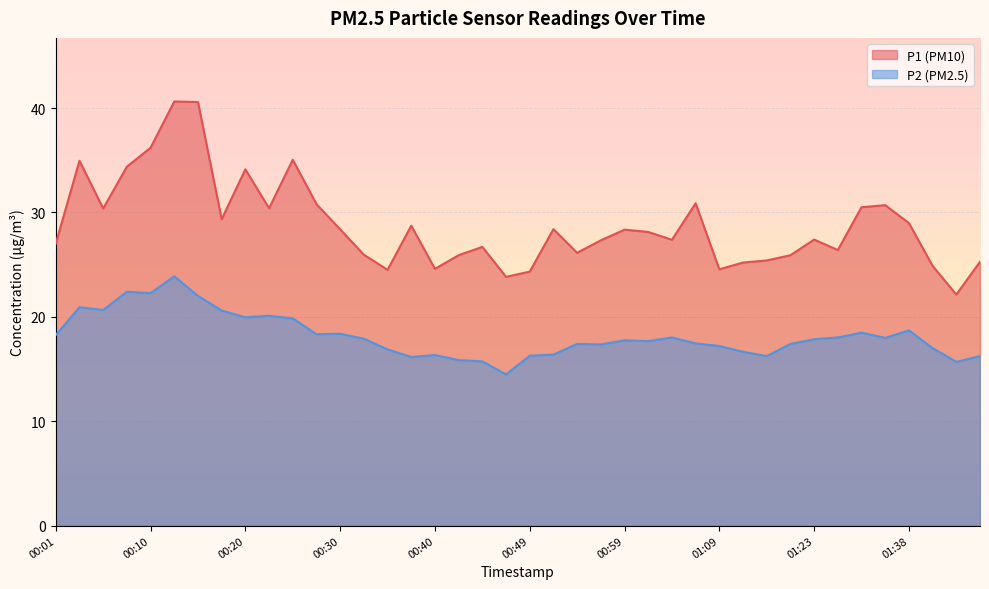

The value of P1 at 00:23 is 17.5. True or false?

False